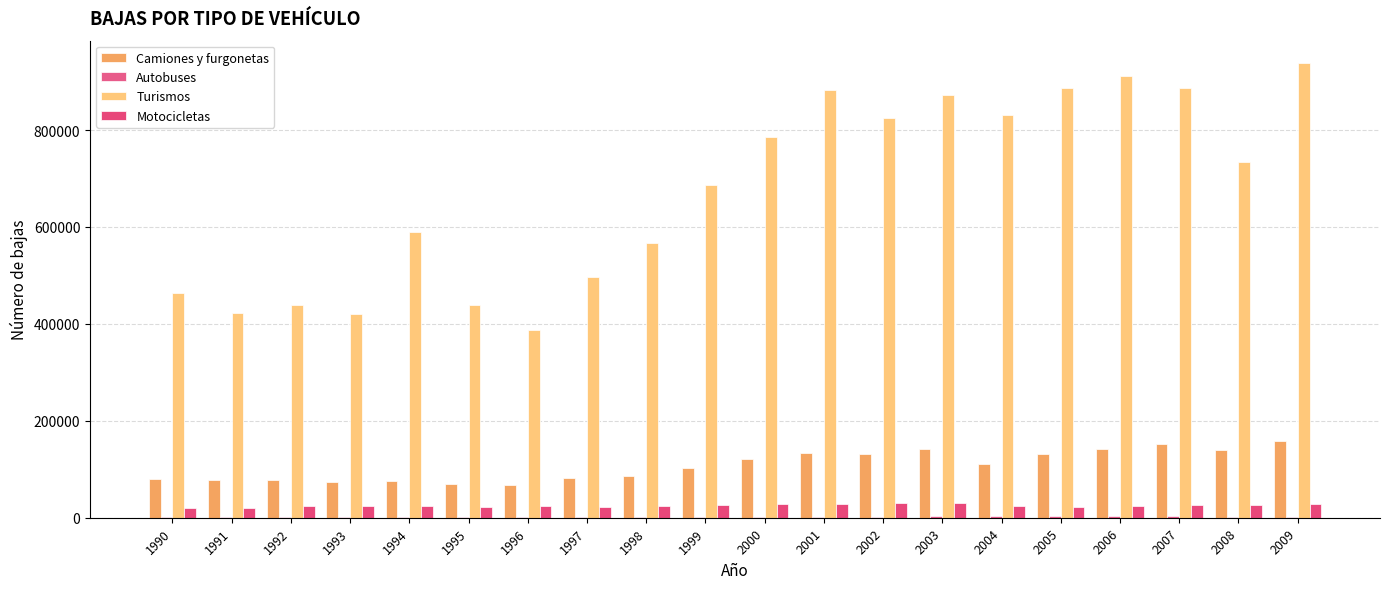

Count the number of data series in this chart.

4